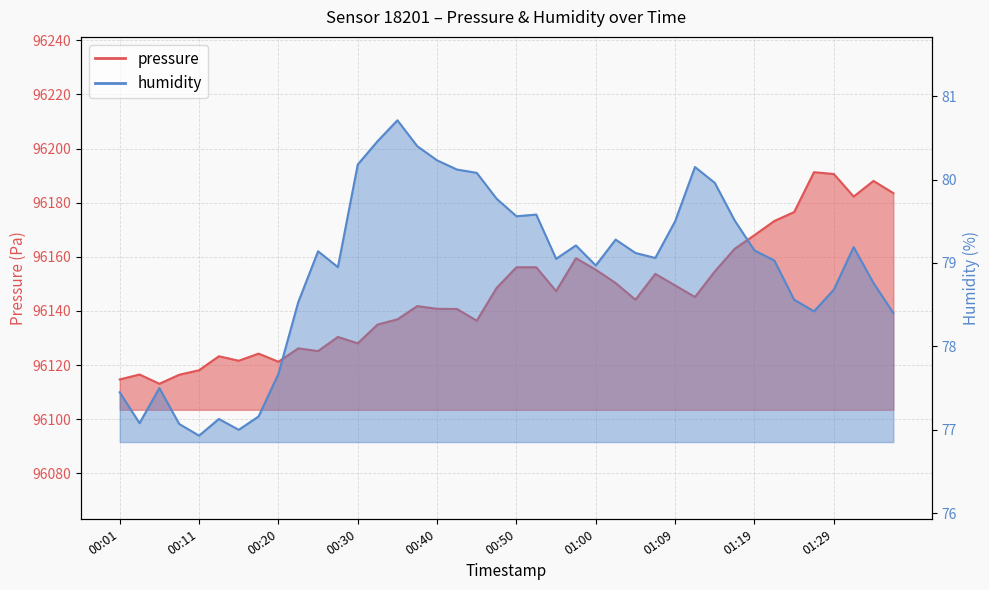

Reading left to right, what are all the values shown in this chart?

pressure: 00:01=96114.7	00:03=96116.5	00:06=96113.1	00:08=96116.4	00:11=96118.1	00:13=96123.2	00:16=96121.6	00:18=96124.2	00:20=96121.2	00:23=96126.2	00:25=96125.2	00:28=96130.4	00:30=96128.0	00:33=96135.0	00:35=96136.9	00:38=96141.8	00:40=96140.8	00:42=96140.7	00:45=96136.4	00:47=96148.5	00:50=96156.1	00:52=96156.1	00:55=96147.3	00:57=96159.5	01:00=96155.2	01:02=96150.3	01:04=96144.1	01:07=96153.7	01:09=96149.4	01:12=96145.1	01:14=96154.6	01:17=96162.9	01:19=96168.0	01:21=96173.2	01:24=96176.5	01:26=96191.2	01:29=96190.6	01:31=96182.2	01:34=96188.0	01:36=96183.5
humidity: 00:01=77.5	00:03=77.1	00:06=77.5	00:08=77.1	00:11=76.9	00:13=77.1	00:16=77.0	00:18=77.2	00:20=77.7	00:23=78.5	00:25=79.1	00:28=79.0	00:30=80.2	00:33=80.5	00:35=80.7	00:38=80.4	00:40=80.2	00:42=80.1	00:45=80.1	00:47=79.8	00:50=79.6	00:52=79.6	00:55=79.0	00:57=79.2	01:00=79.0	01:02=79.3	01:04=79.1	01:07=79.1	01:09=79.5	01:12=80.2	01:14=80.0	01:17=79.5	01:19=79.2	01:21=79.0	01:24=78.6	01:26=78.4	01:29=78.7	01:31=79.2	01:34=78.8	01:36=78.4